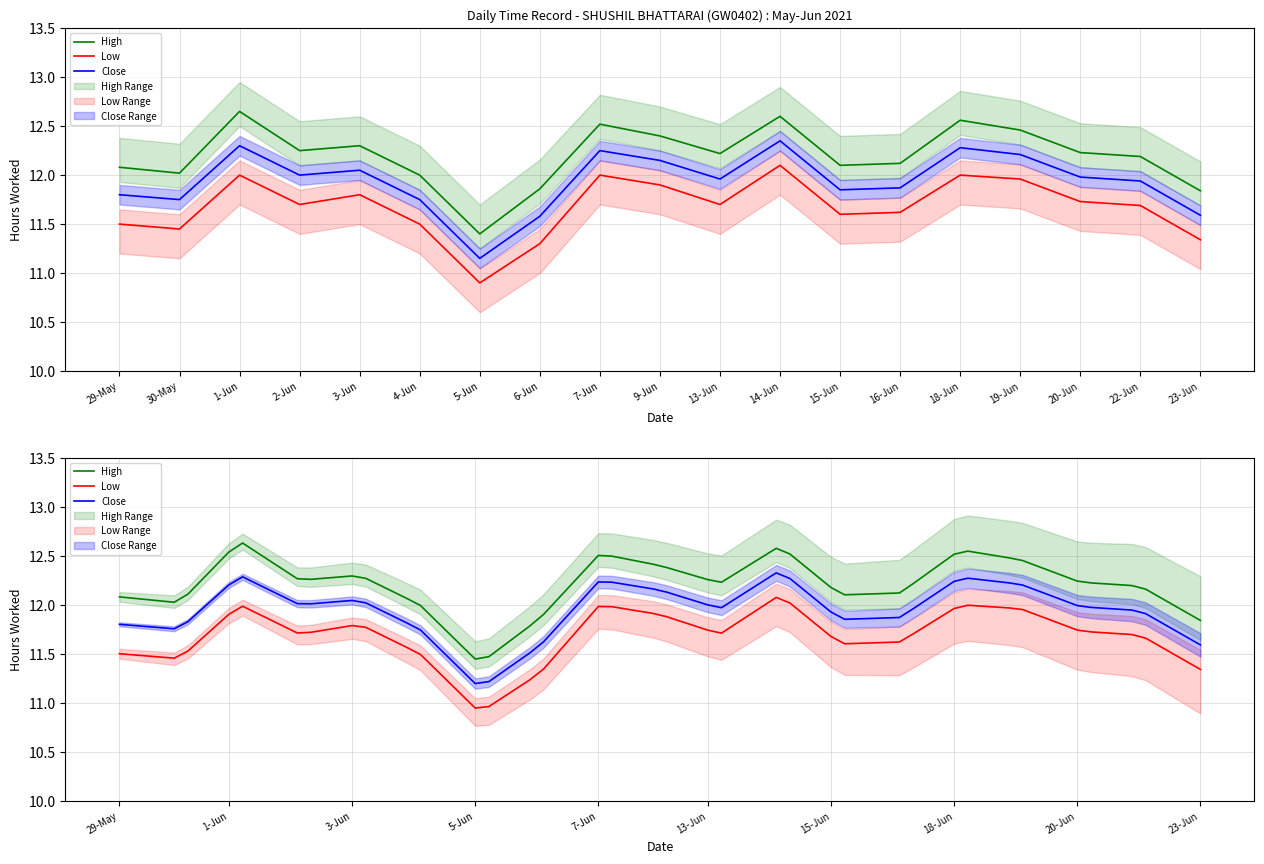

What position from the left is 29-May?

1